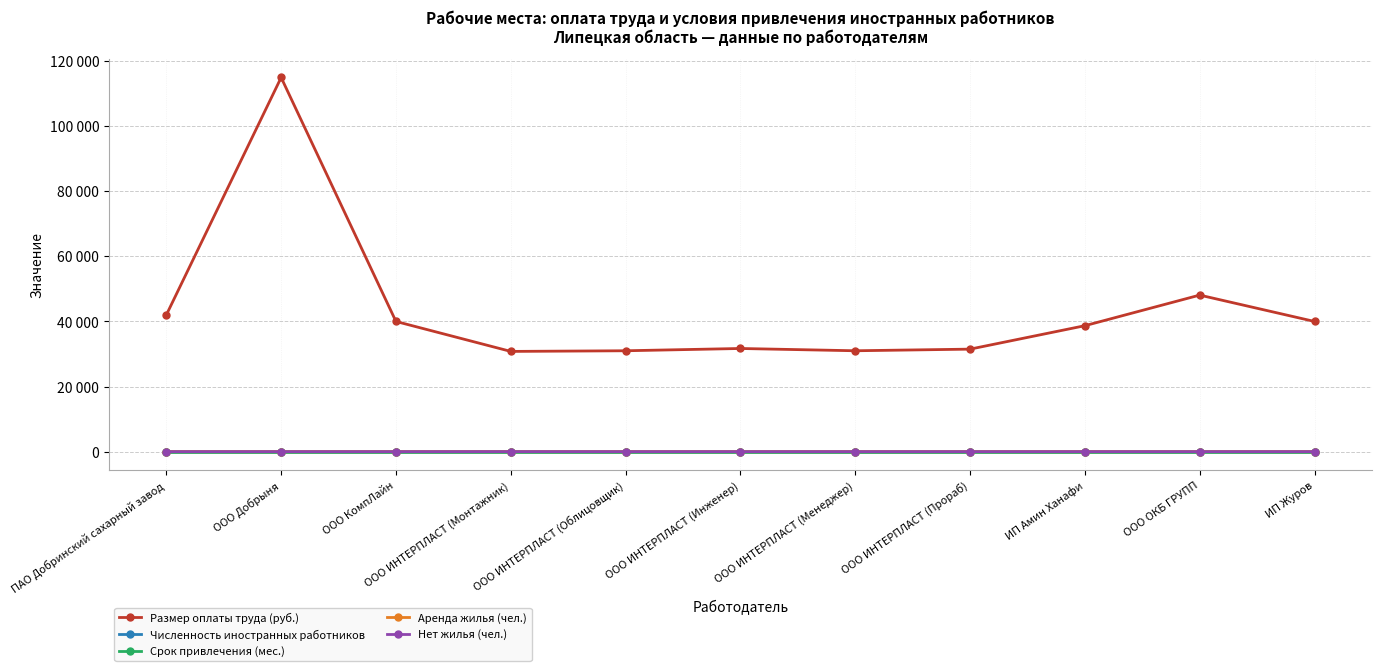

True or false: Численность иностранных работников has more than 1 points higher than both neighbors.

True